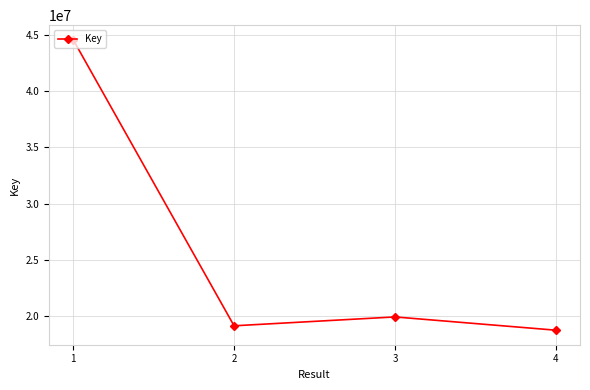

What is the sum of all values?

102393382